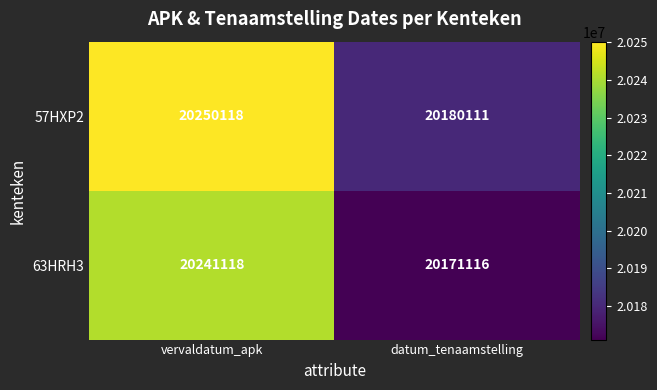

Rank the series by their average value, from highest to lowest.

57HXP2, 63HRH3